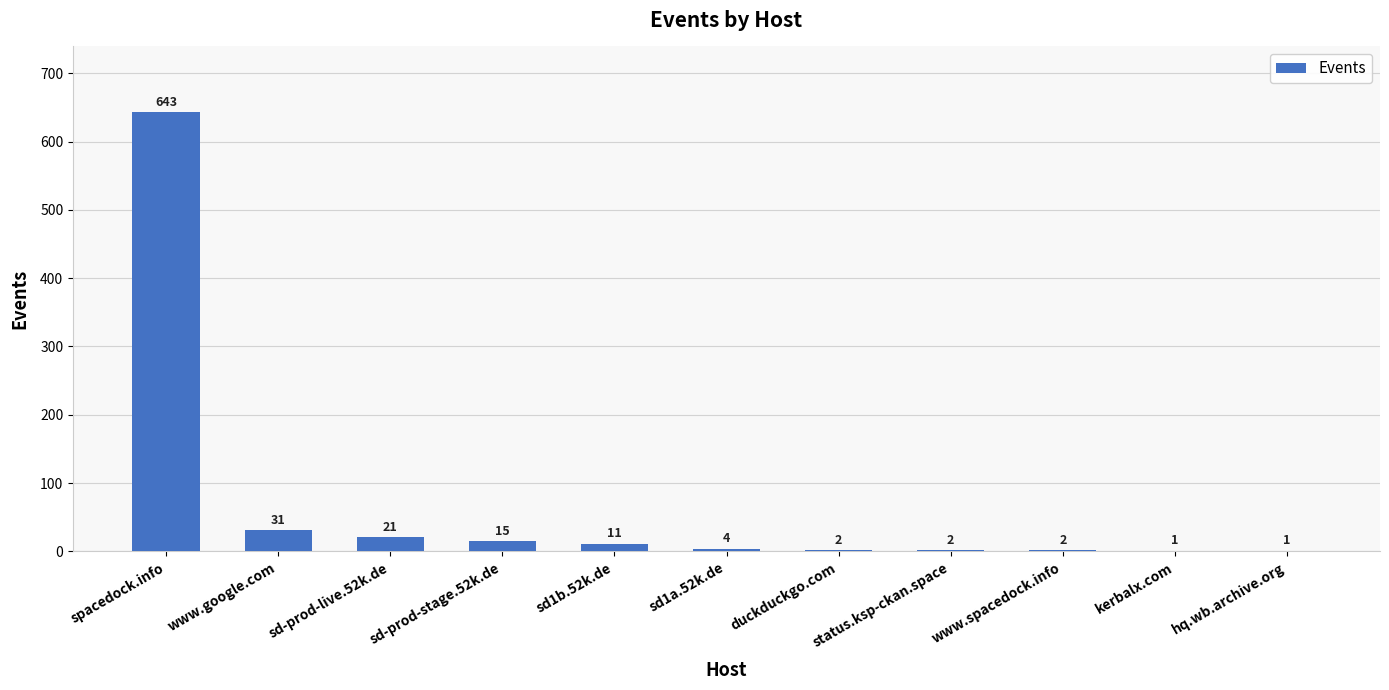

At which category does the chart reach its peak across all series?

spacedock.info